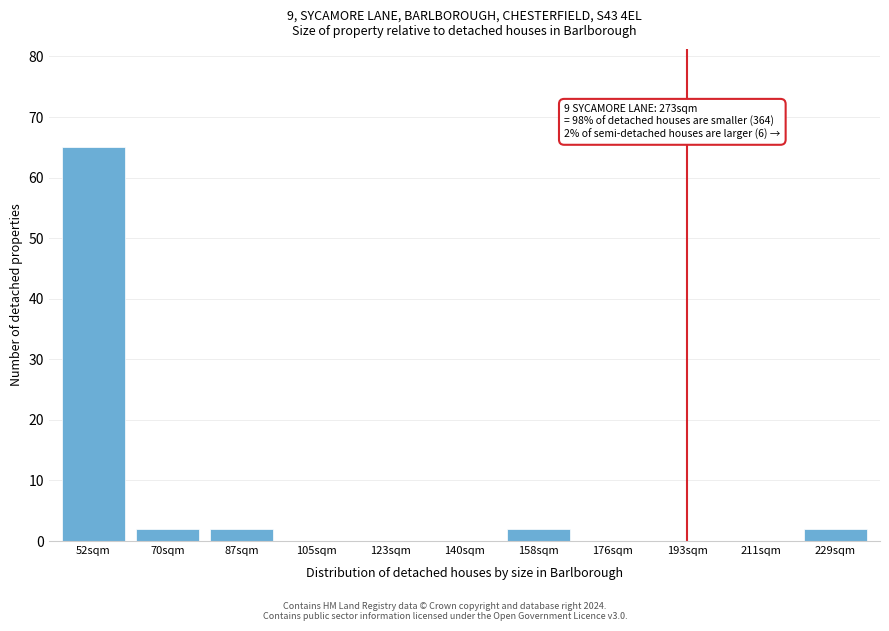

Reading left to right, list all the values displayed in this chart.

52sqm=65	70sqm=2	87sqm=2	105sqm=0	123sqm=0	140sqm=0	158sqm=2	176sqm=0	193sqm=0	211sqm=0	229sqm=2